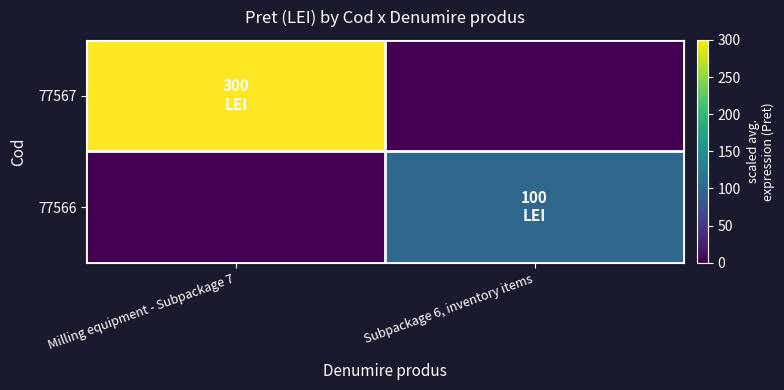

Reading left to right, what are all the values shown in this chart?

77567: Milling equipment - Subpackage 7=300	Subpackage 6, inventory items=0
77566: Milling equipment - Subpackage 7=0	Subpackage 6, inventory items=100